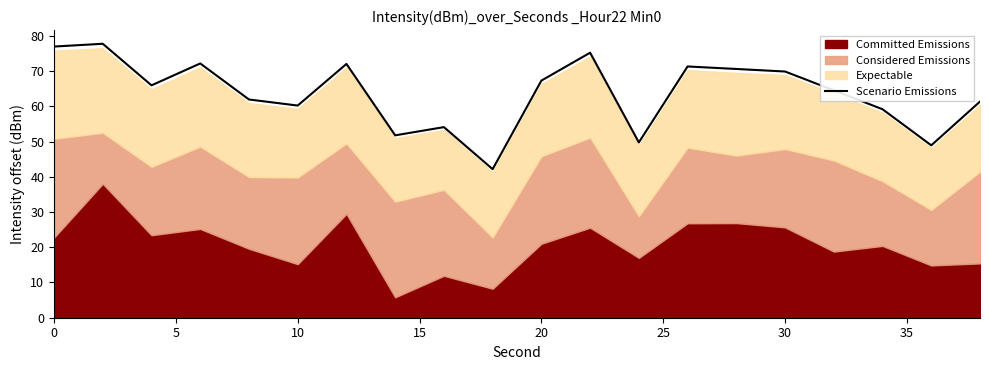

How many points are lower than both their immediate neighbors (excluding endpoints)?

6